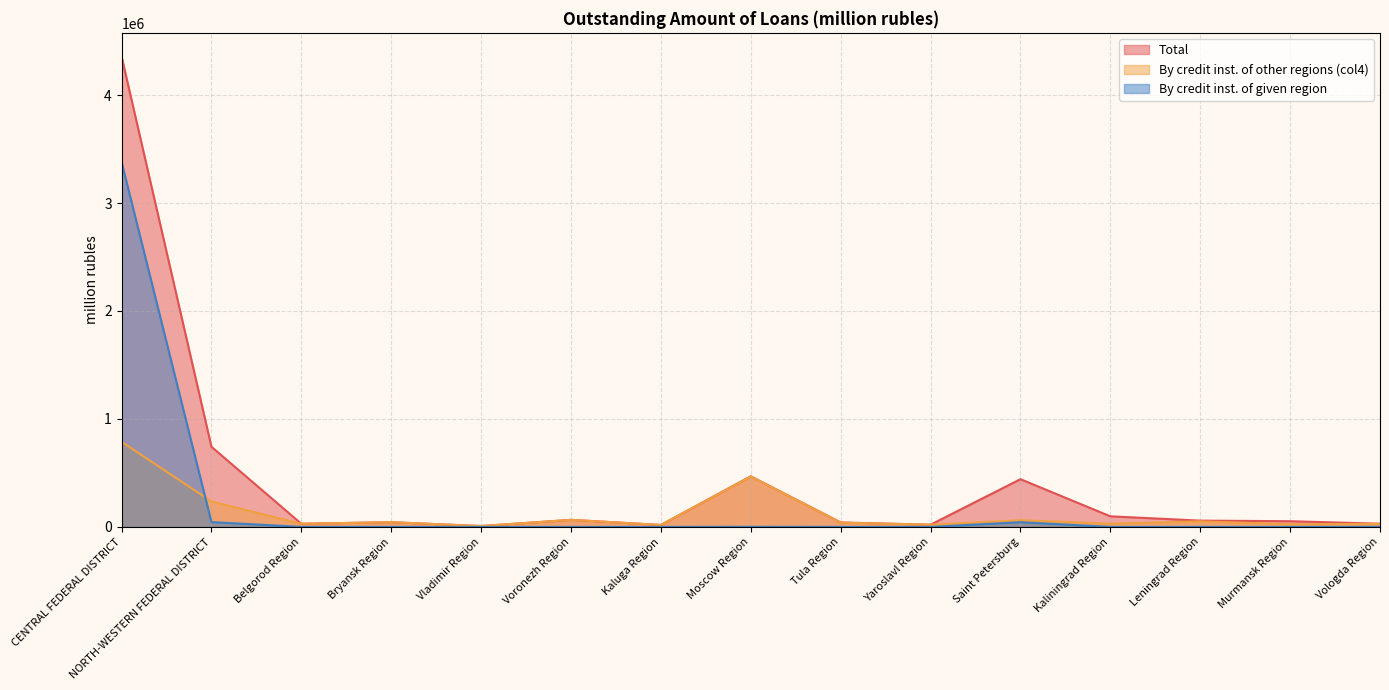

Where is the first local maximum for Total?

Bryansk Region